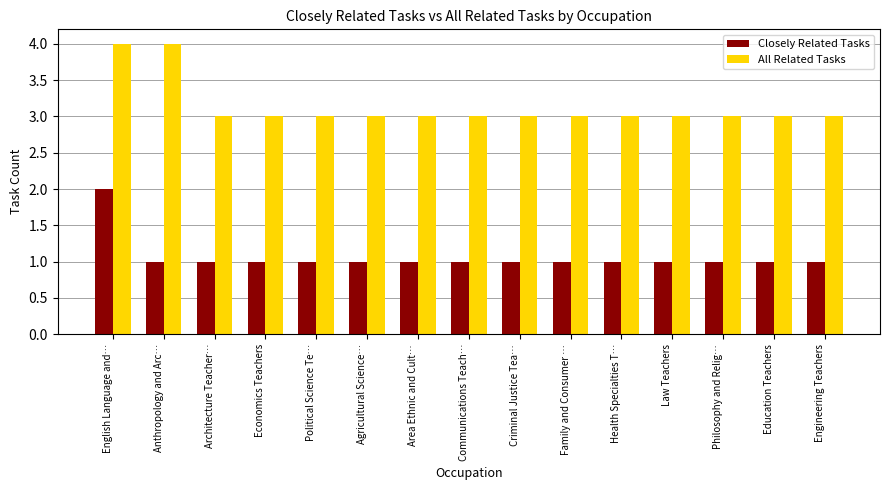

What is the difference between the highest and lowest values at Communications Teach…?

2